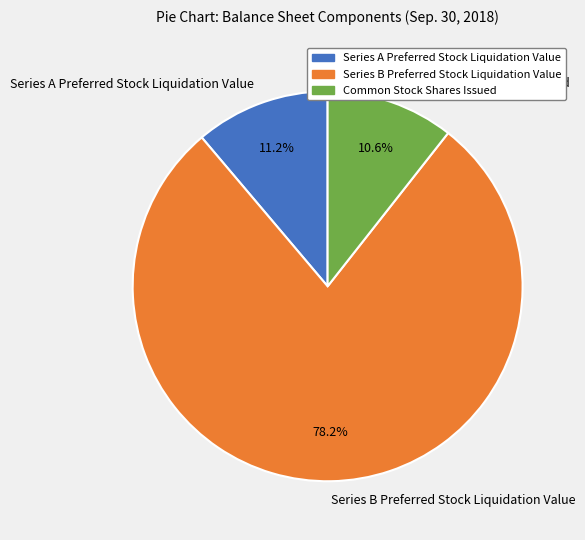

Is Common Stock Shares Issued the majority of the pie?

No